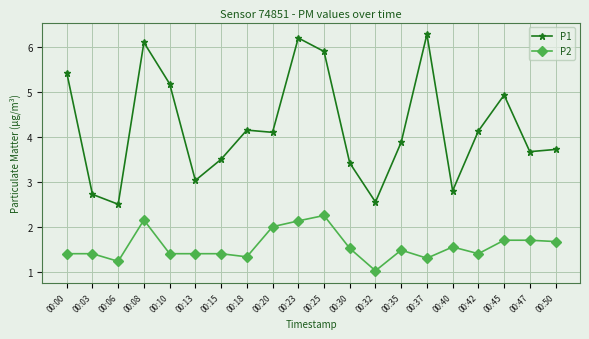

The value of P2 at 00:08 is 2.1. True or false?

True